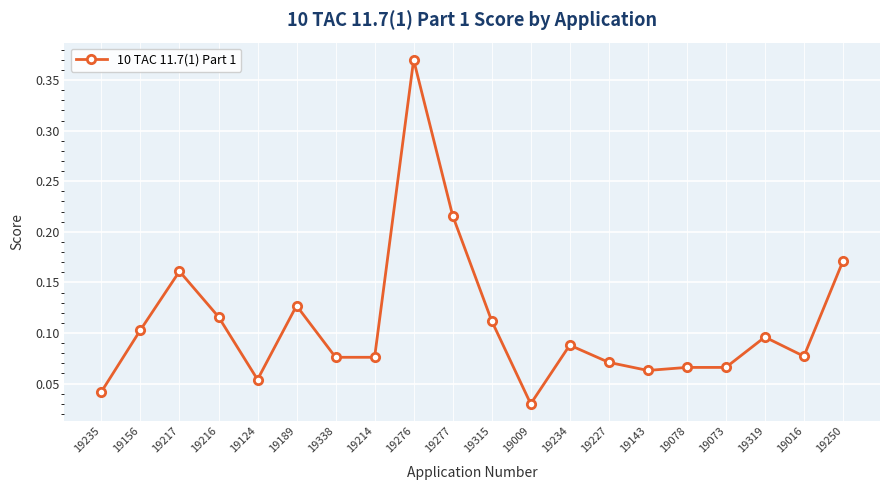

How many lines are shown in the chart?

1